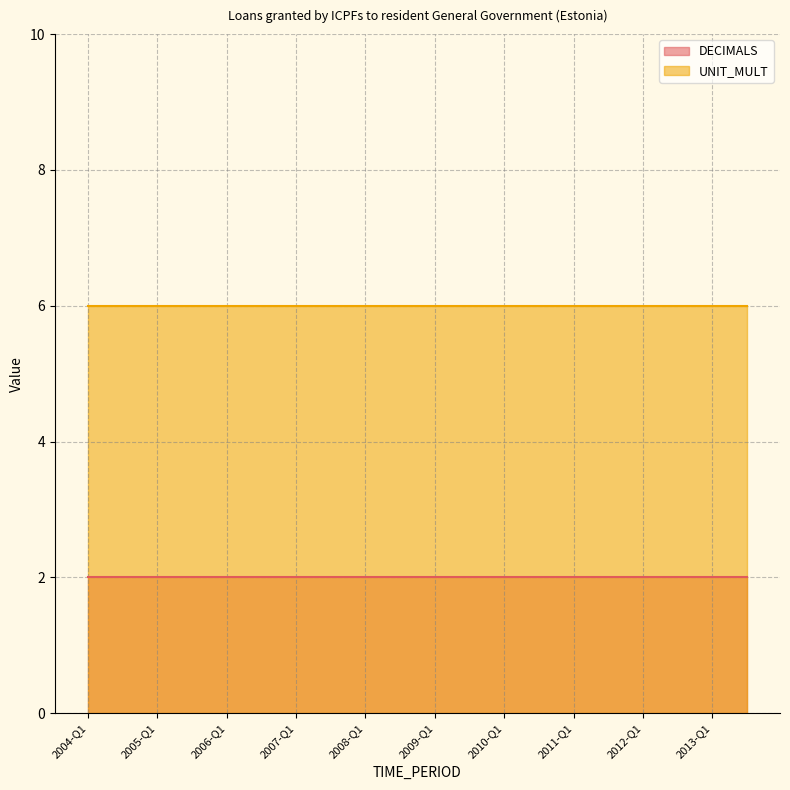

What is the maximum value for UNIT_MULT?

6